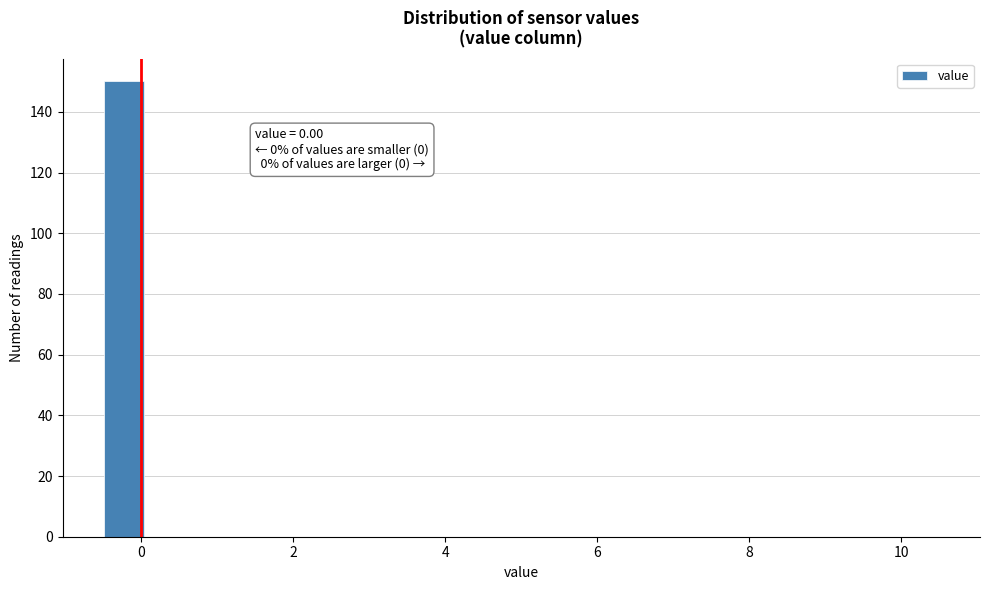

Read against the x-axis, roughly where is the centre of the tallest bar?

-0.2